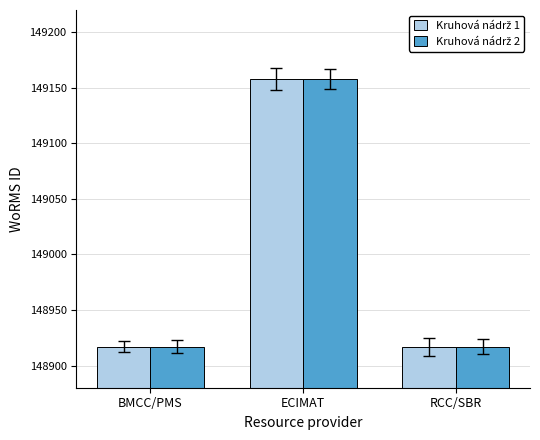

How many bars are there in total?

6